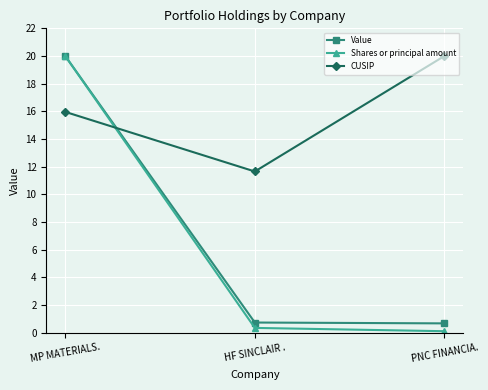

The Value series shows 31.0 at MP MATERIALS.. True or false?

False